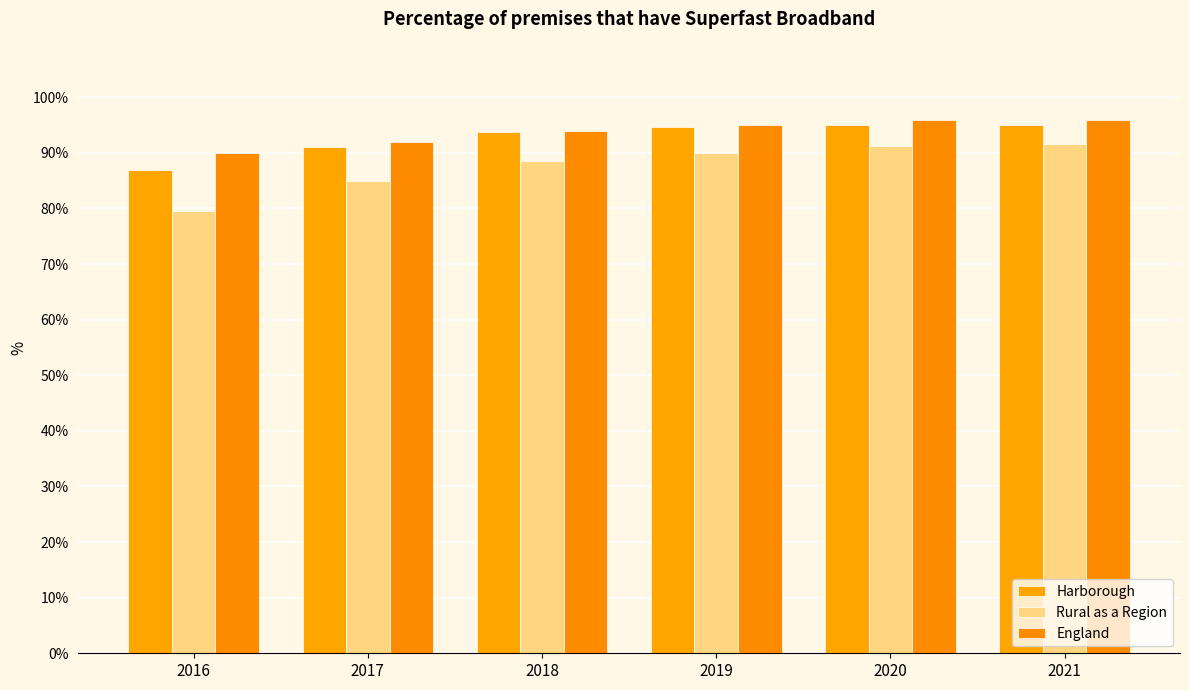

What is the total value across all series at 2021?

282.6